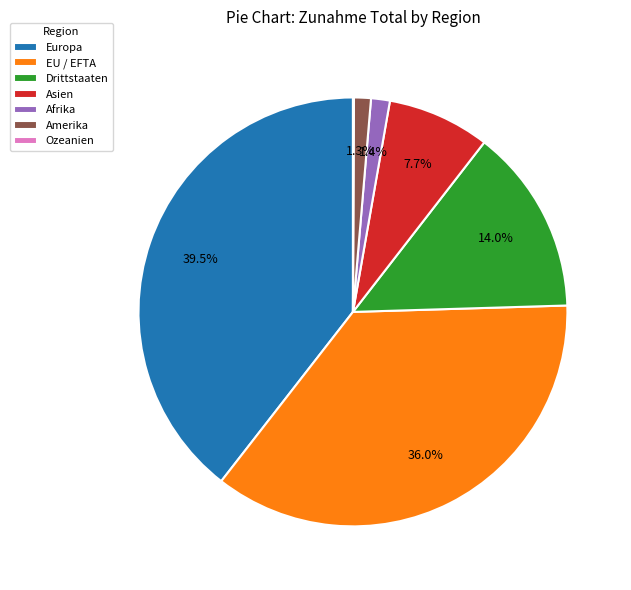

Between Drittstaaten and Amerika, which is larger?

Drittstaaten